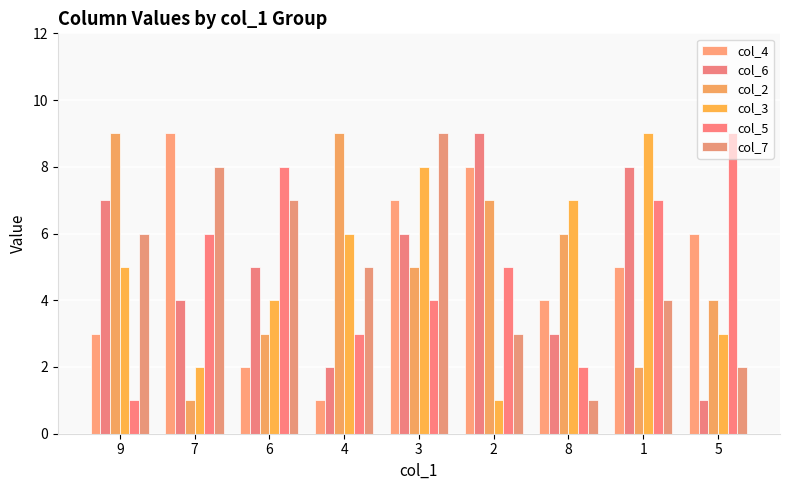

How many data points in col_5 are less than 5?

4